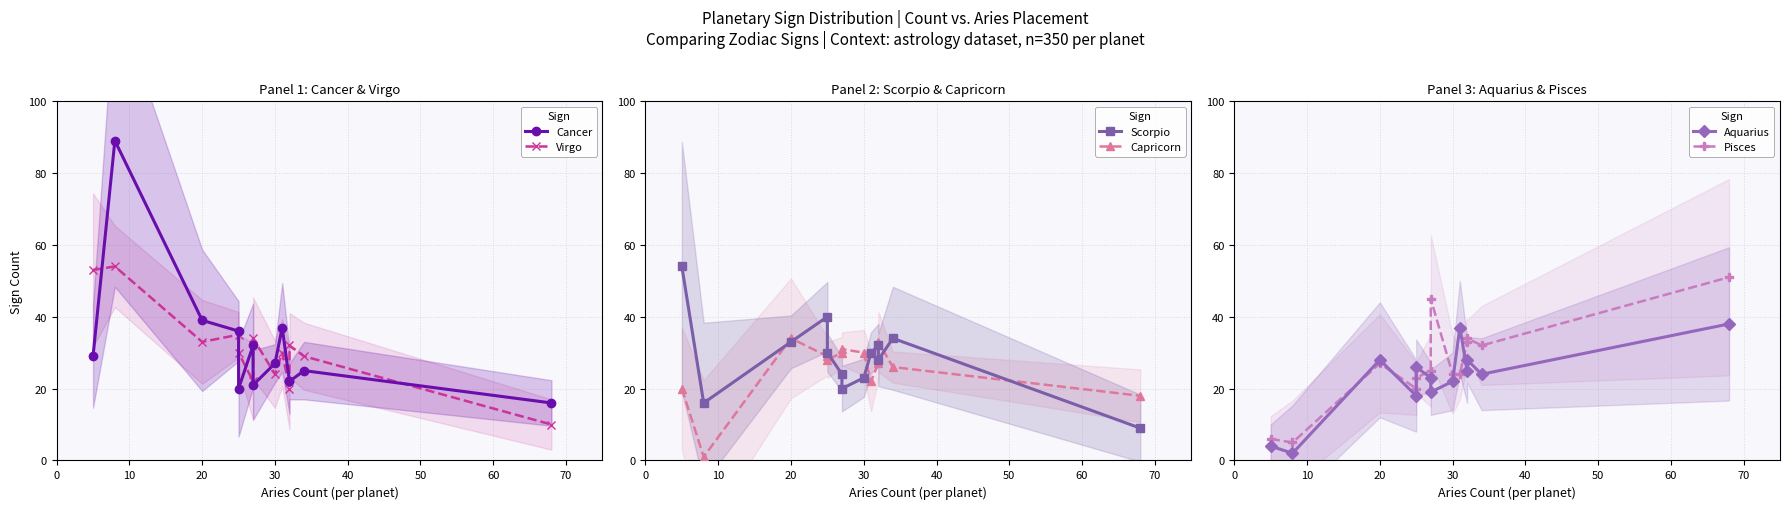

Which series has the widest spread of values?

Cancer